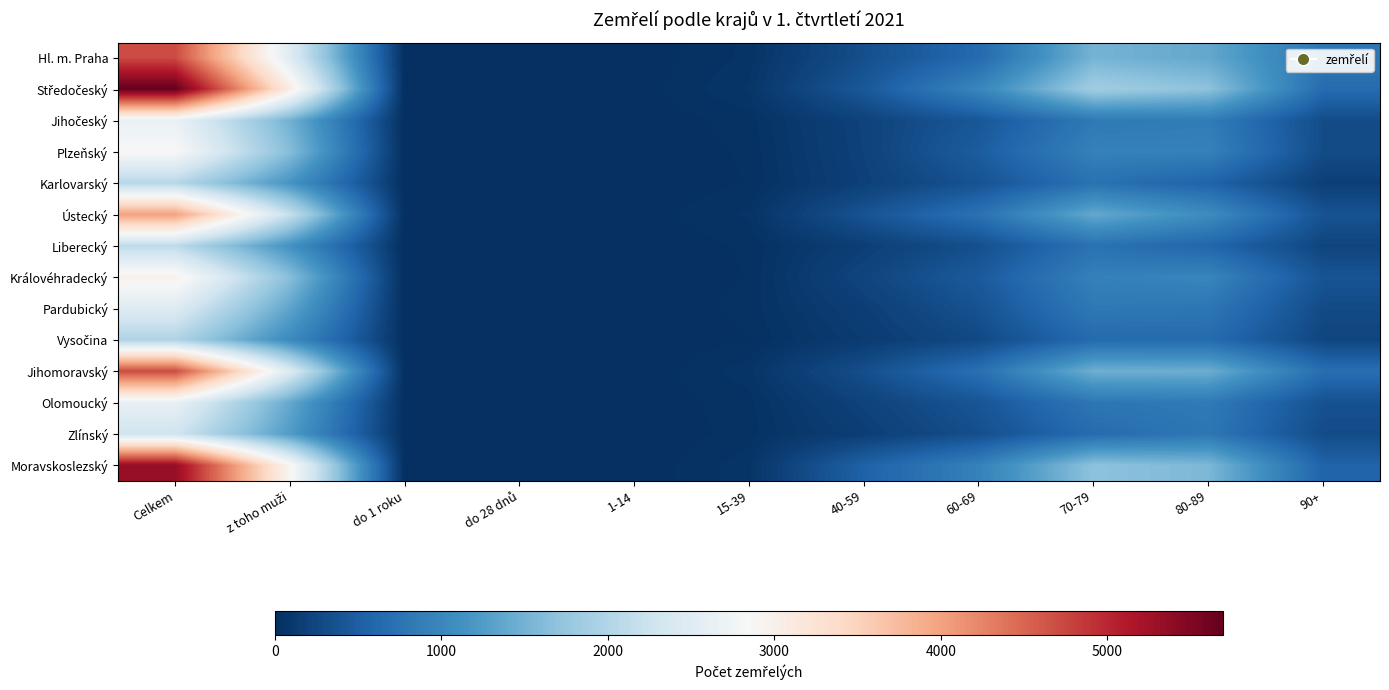

Which series has the largest range (max minus min)?

Středočeský